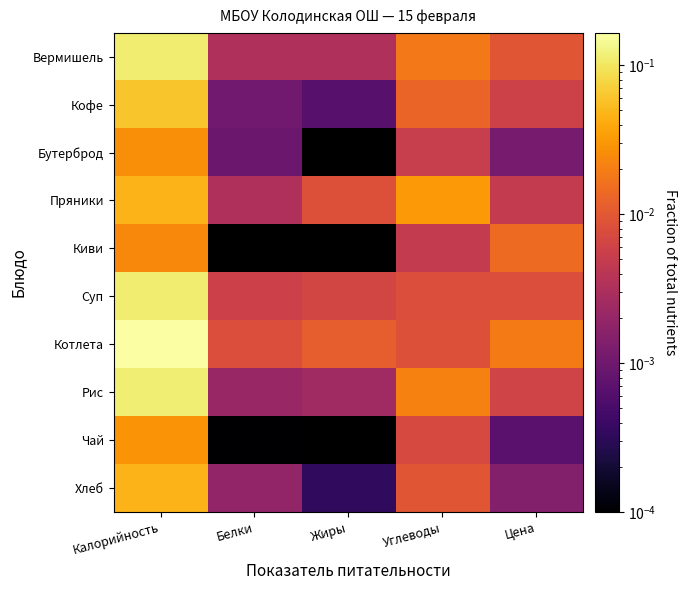

At which category is the sum across all series the highest?

Калорийность